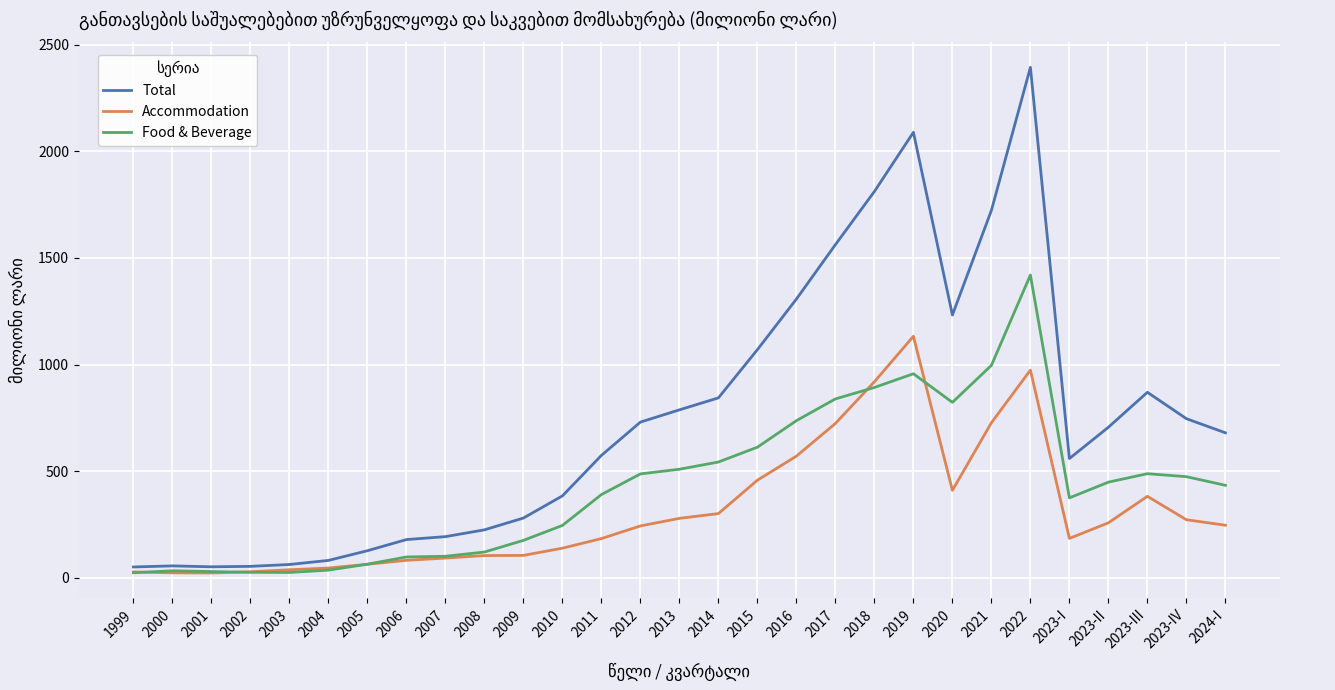

Is it true that Accommodation equals 973.9 at 2022?

True